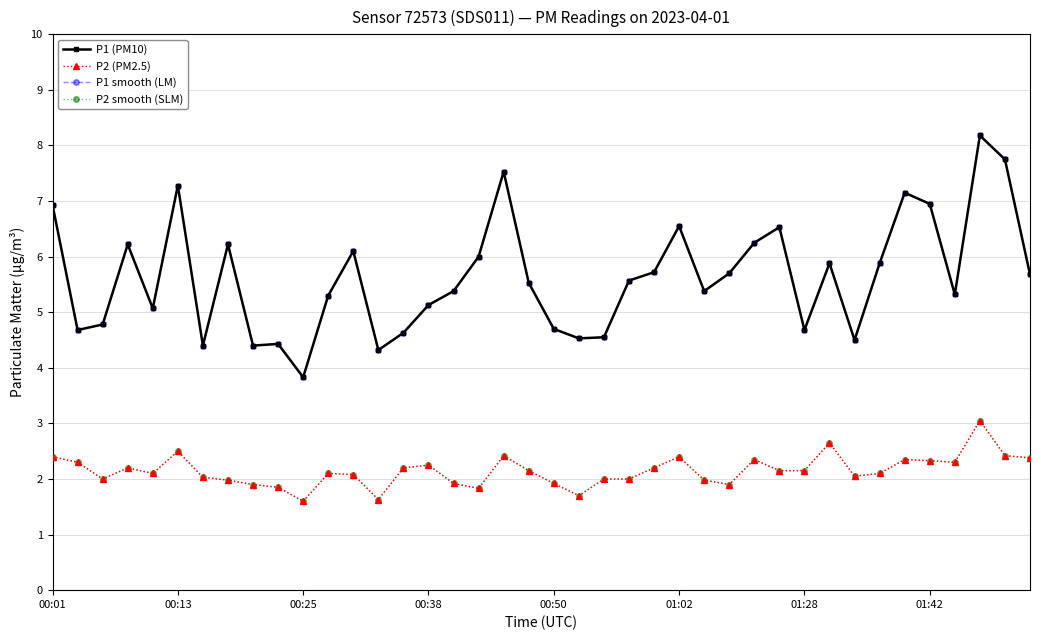

How many interior local valleys does the P1 smooth (LM) series have?

11